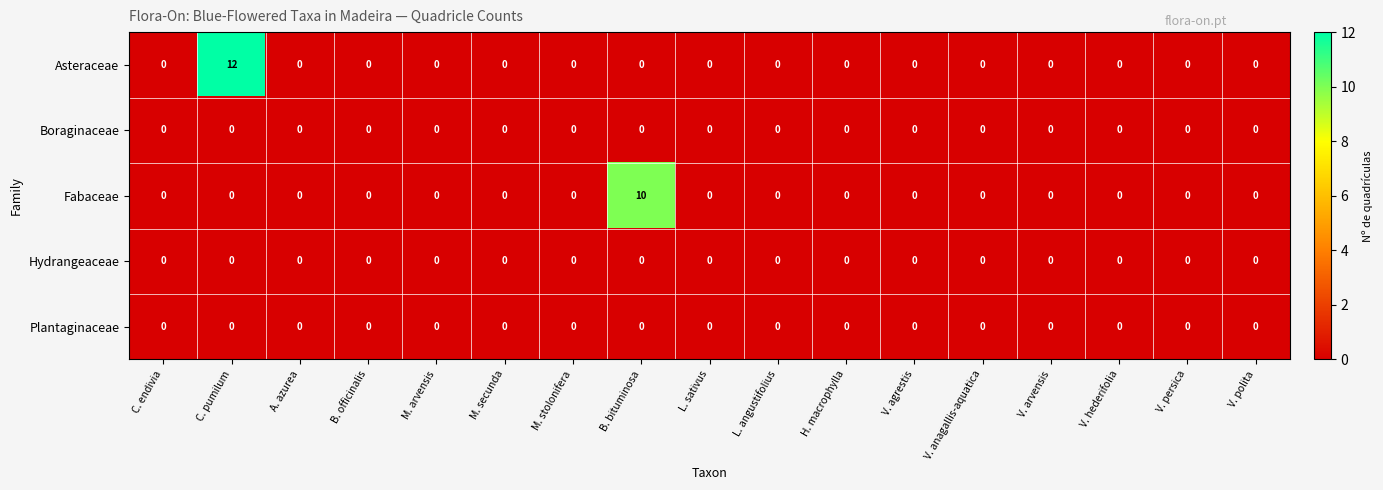

Count the number of categories in the chart.

17